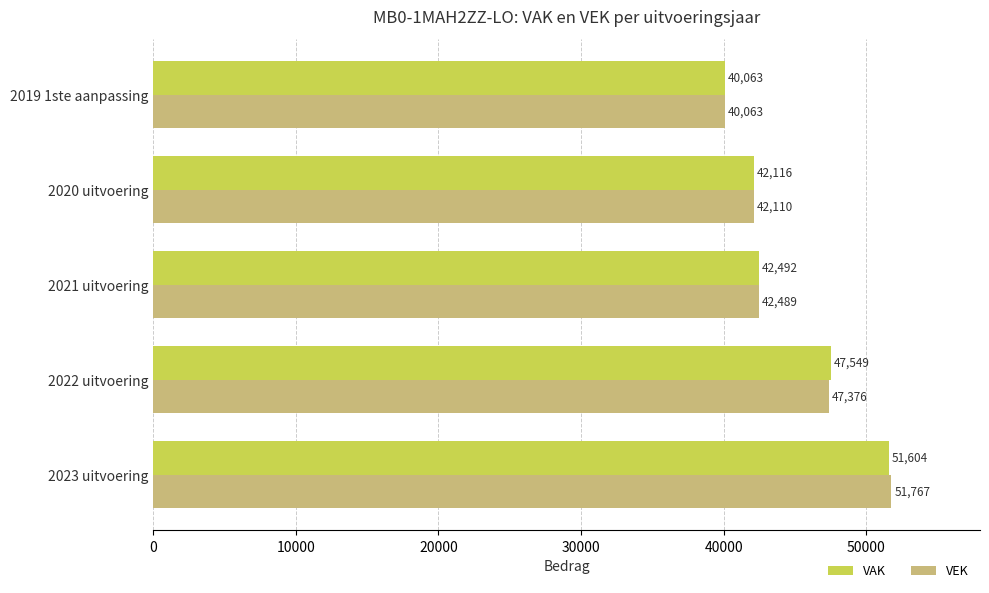

At which category is the sum across all series the highest?

2023 uitvoering